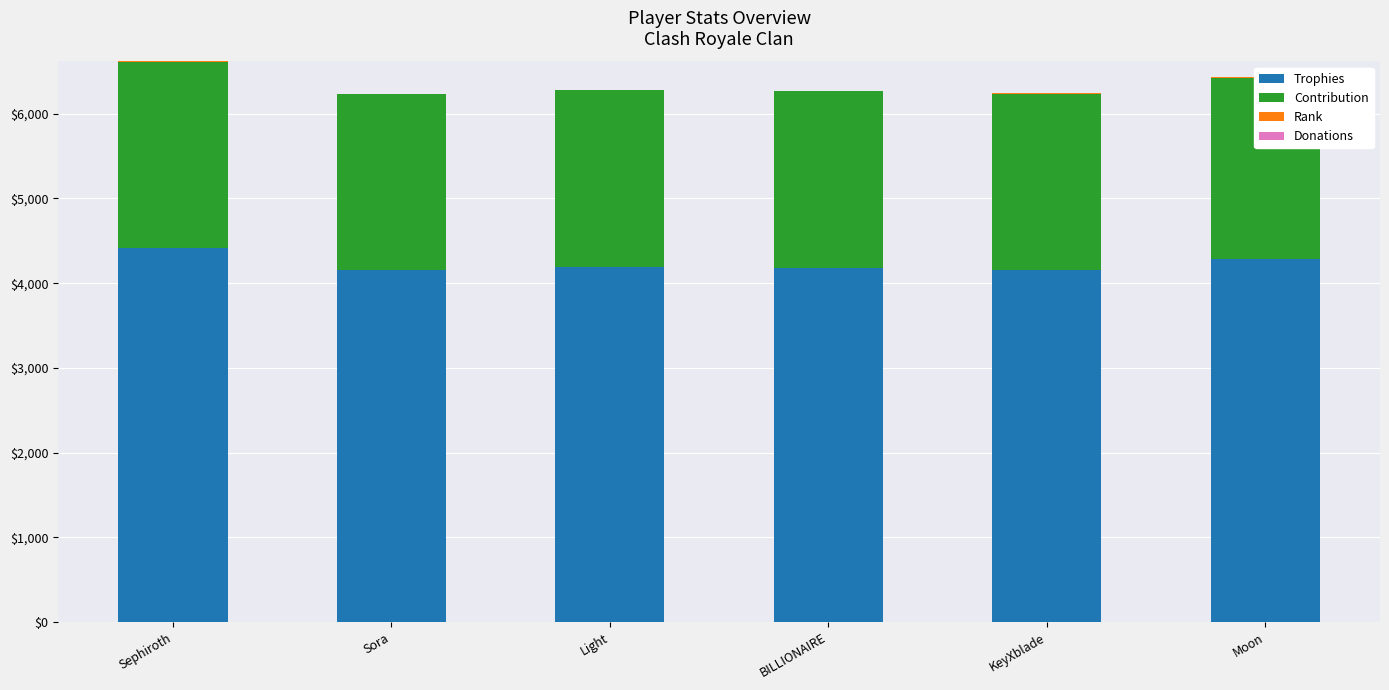

What is the difference between the Contribution values at Light and Sora?

15